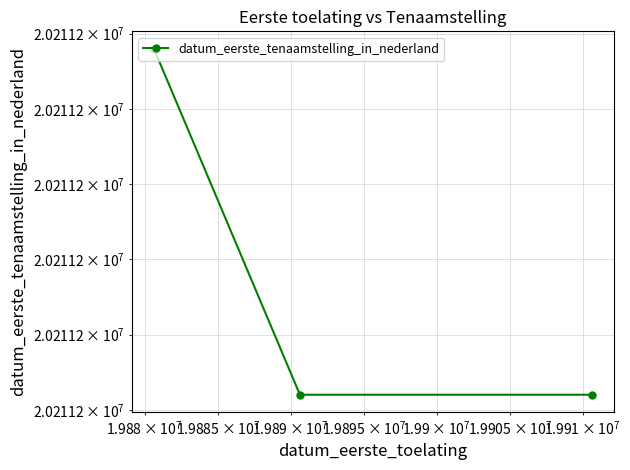

What is the average value?

20211214